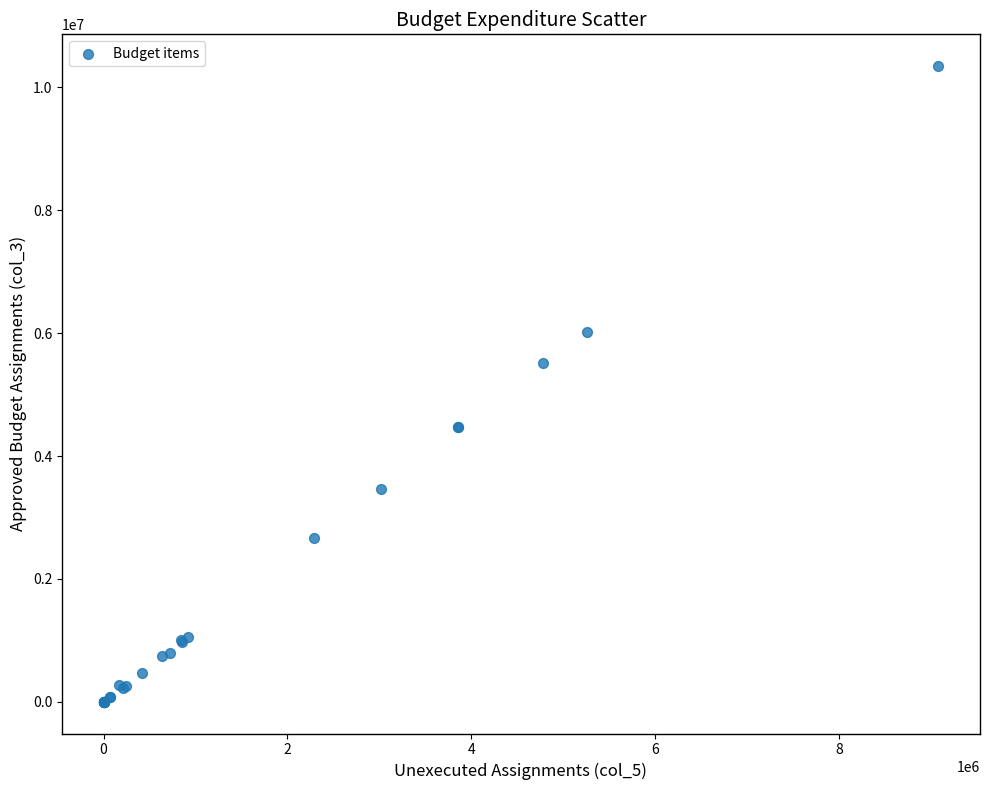

What Y value in the scatter plot is closest to 5173857?

5515218.5